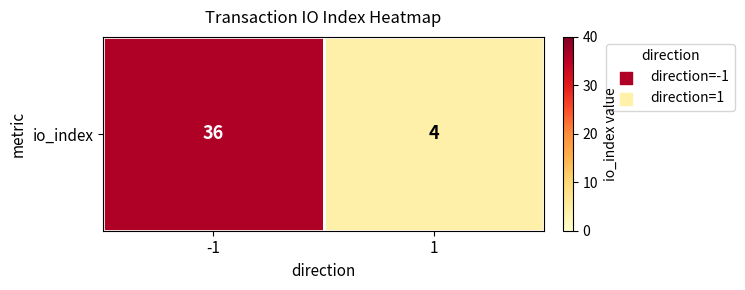

The chart shows a value of 4 at 1. True or false?

True